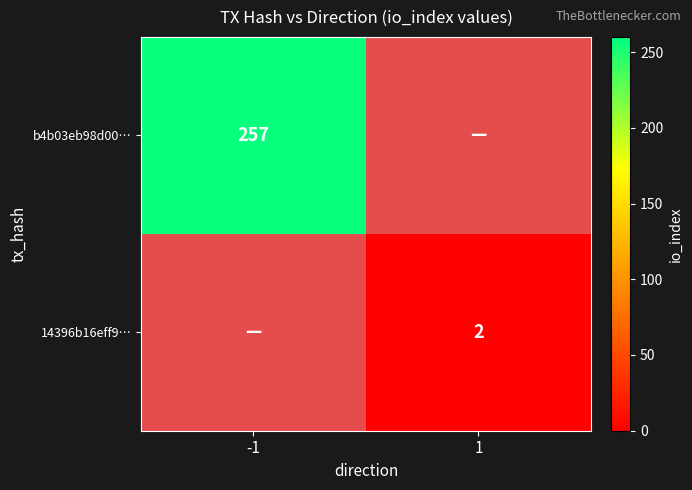

The value of 14396b16eff9… at 1 is 2. True or false?

True